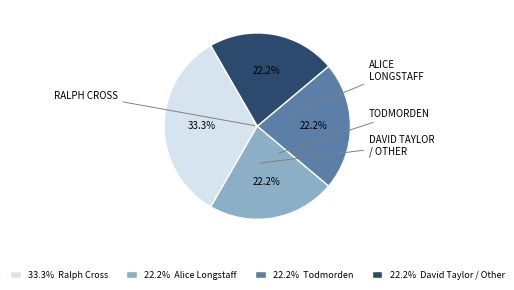

Is there a majority slice in this chart?

No